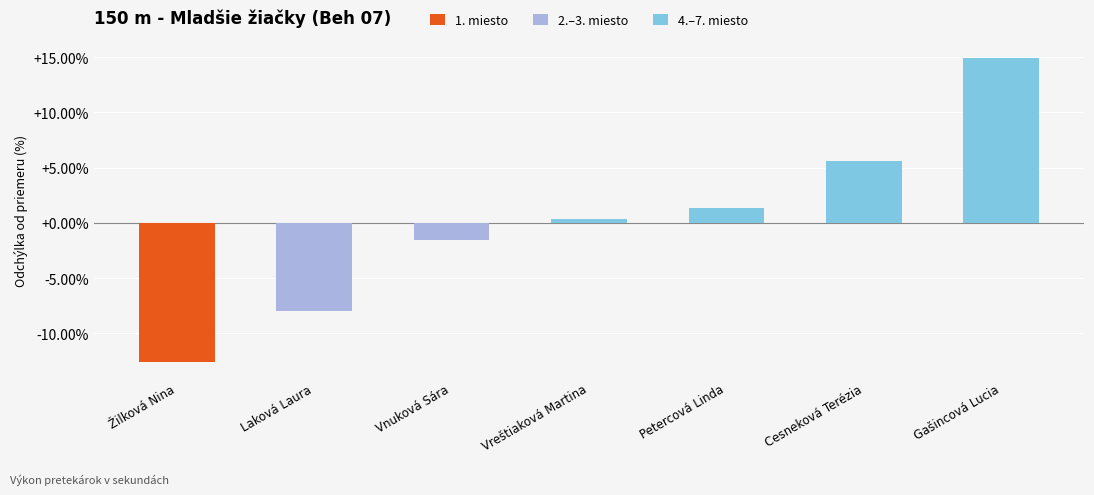

The chart shows a value of -13.2 at Laková Laura. True or false?

False